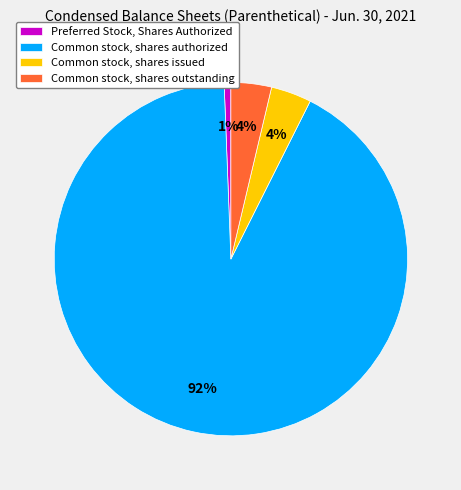

Does Common stock, shares authorized represent more than half of the total?

Yes